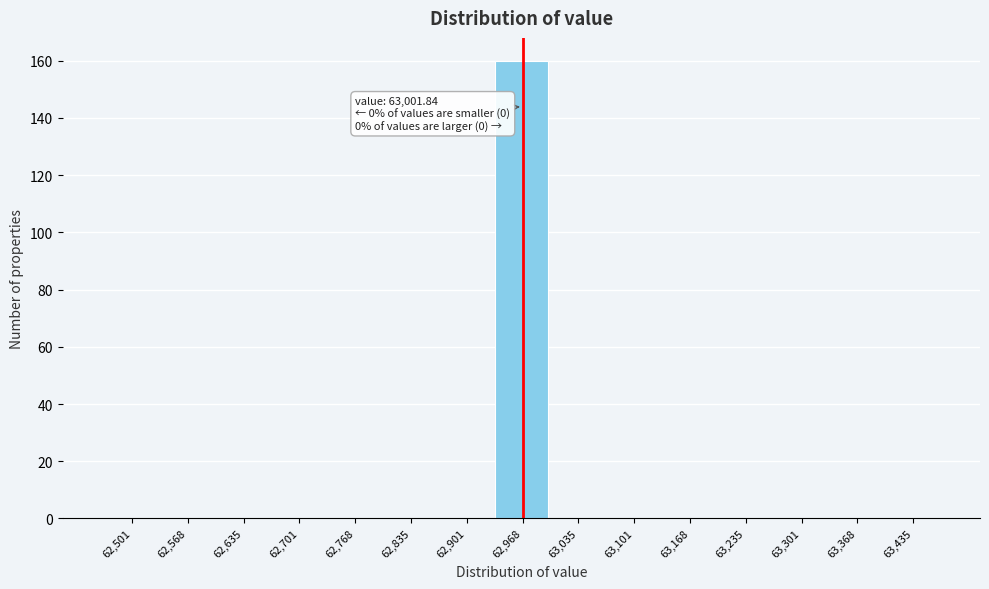

Reading left to right, transcribe all the data shown in this chart.

62,501=0	62,568=0	62,635=0	62,701=0	62,768=0	62,835=0	62,901=0	62,968=160	63,035=0	63,101=0	63,168=0	63,235=0	63,301=0	63,368=0	63,435=0